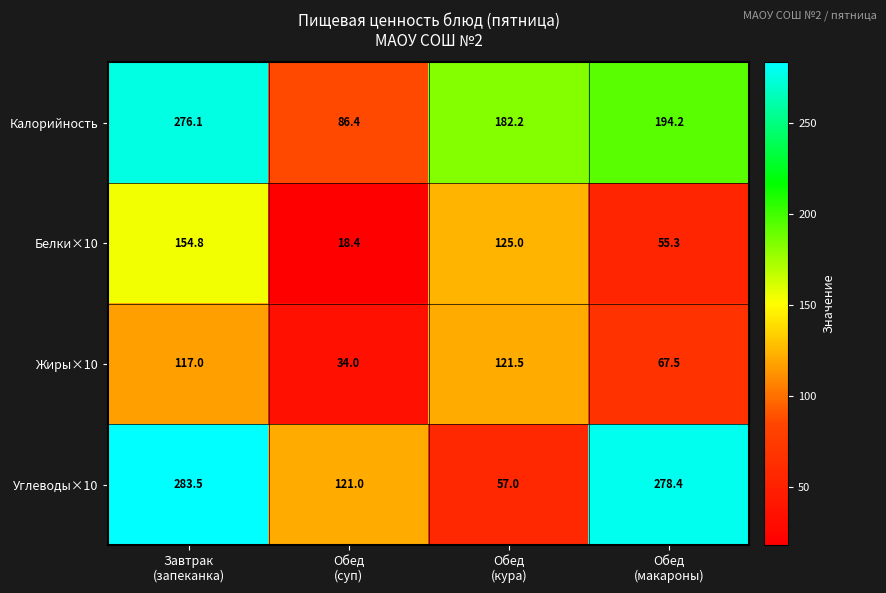

What is the difference between the second highest and second lowest values in the Углеводы×10 series?

157.4